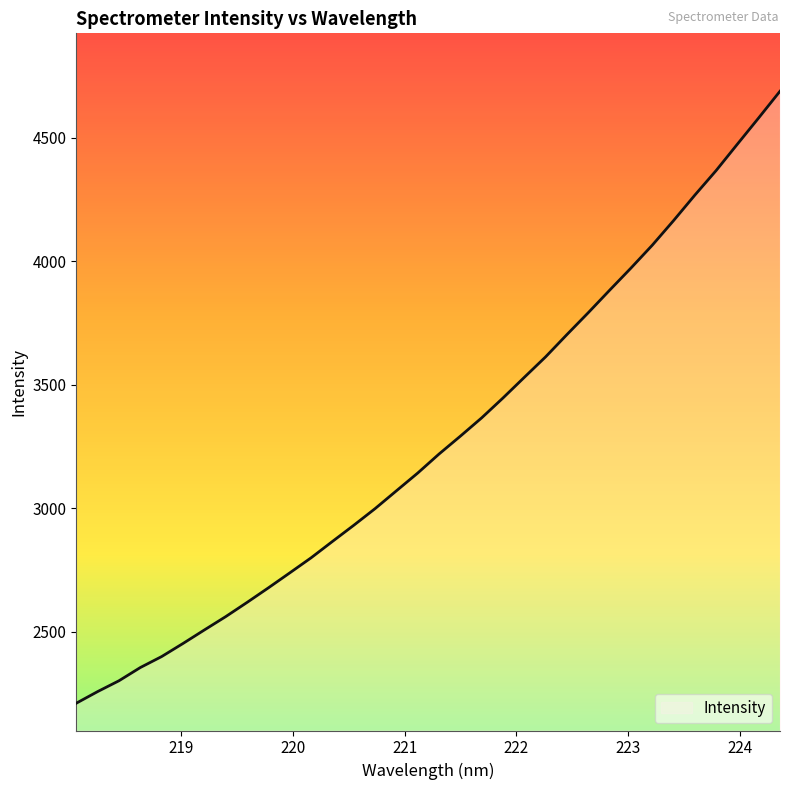

What is the difference between the maximum and minimum values?

2478.7